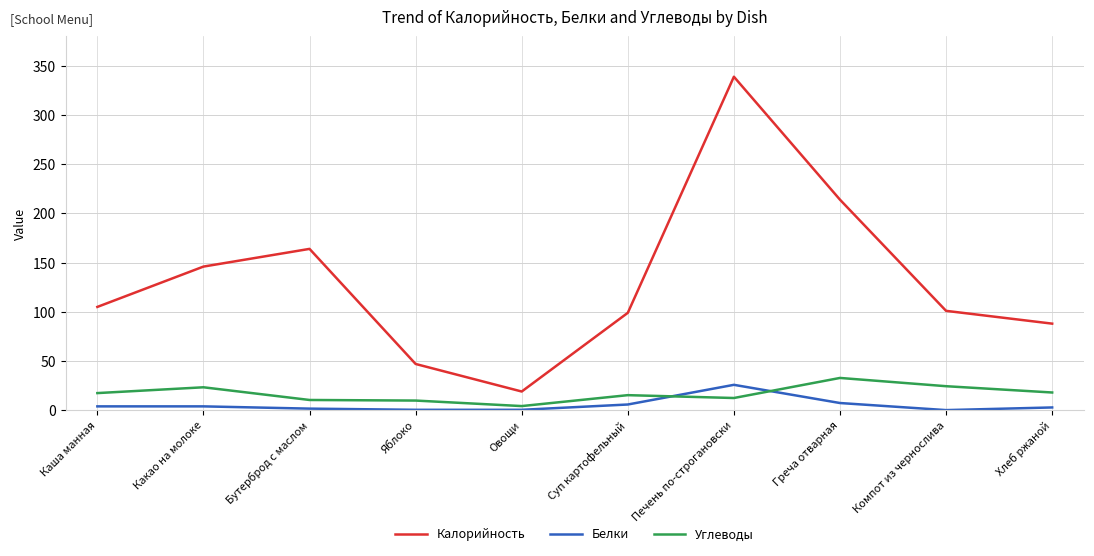

Between Бутерброд с маслом and Греча отварная, which series saw the biggest shift?

Калорийность